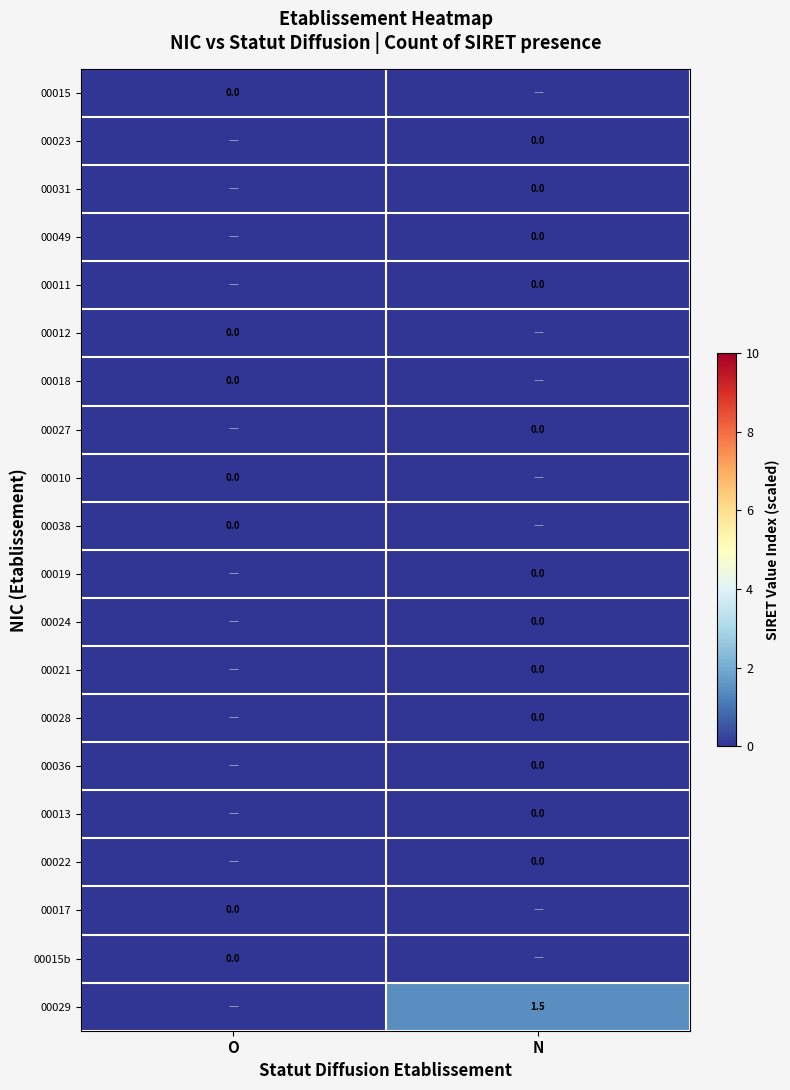

The value of 00017 at N is -0.0. True or false?

False